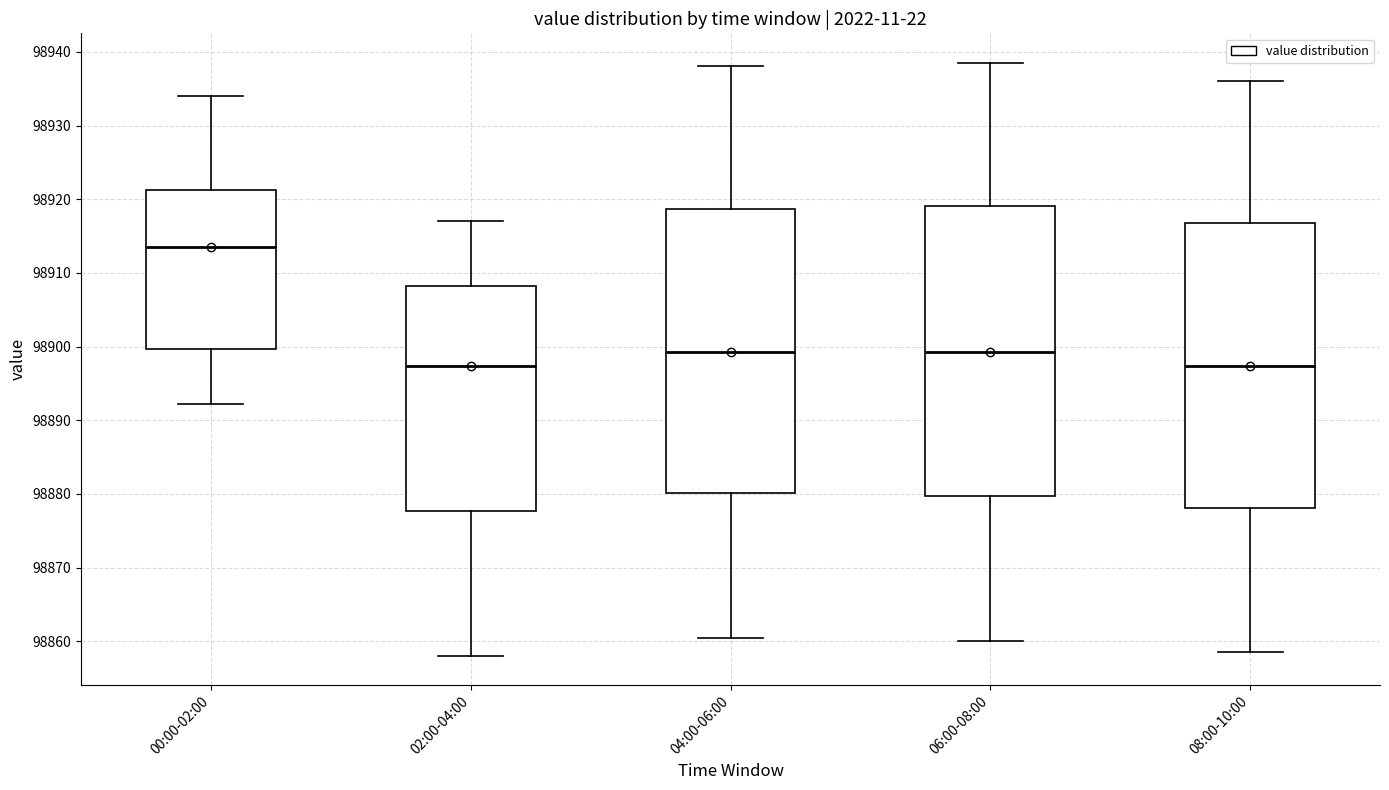

Reading left to right, transcribe this box plot: for each box, give where its median line is, the range the box spans, and where its two whiskers end, as read against the y-axis. The values are not printed on the chart, so give them approximately, as read against the axis.

00:00-02:00: median 98913, box 98900 to 98921, whiskers 98892 to 98934
02:00-04:00: median 98897, box 98878 to 98908, whiskers 98858 to 98917
04:00-06:00: median 98899, box 98880 to 98919, whiskers 98861 to 98938
06:00-08:00: median 98899, box 98880 to 98919, whiskers 98860 to 98939
08:00-10:00: median 98897, box 98878 to 98917, whiskers 98859 to 98936